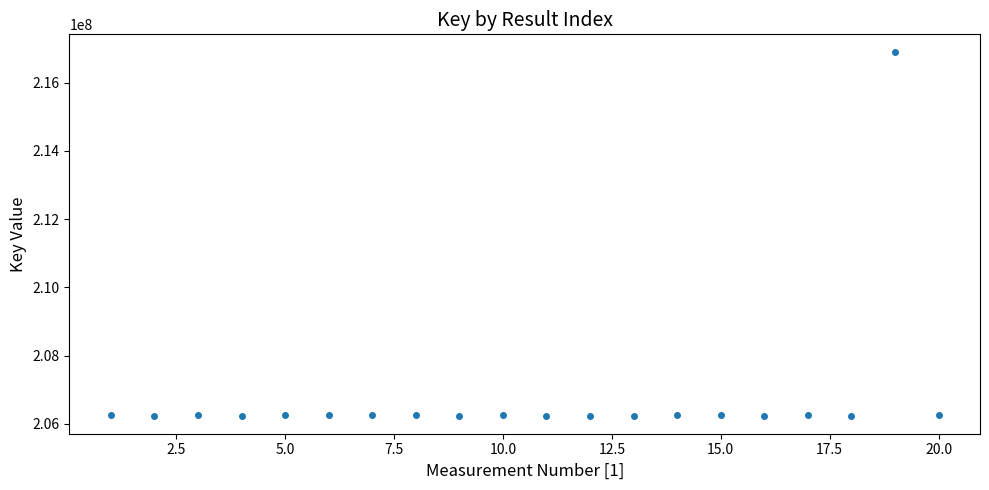

What is the range of Y values (max minus min)?

10634371